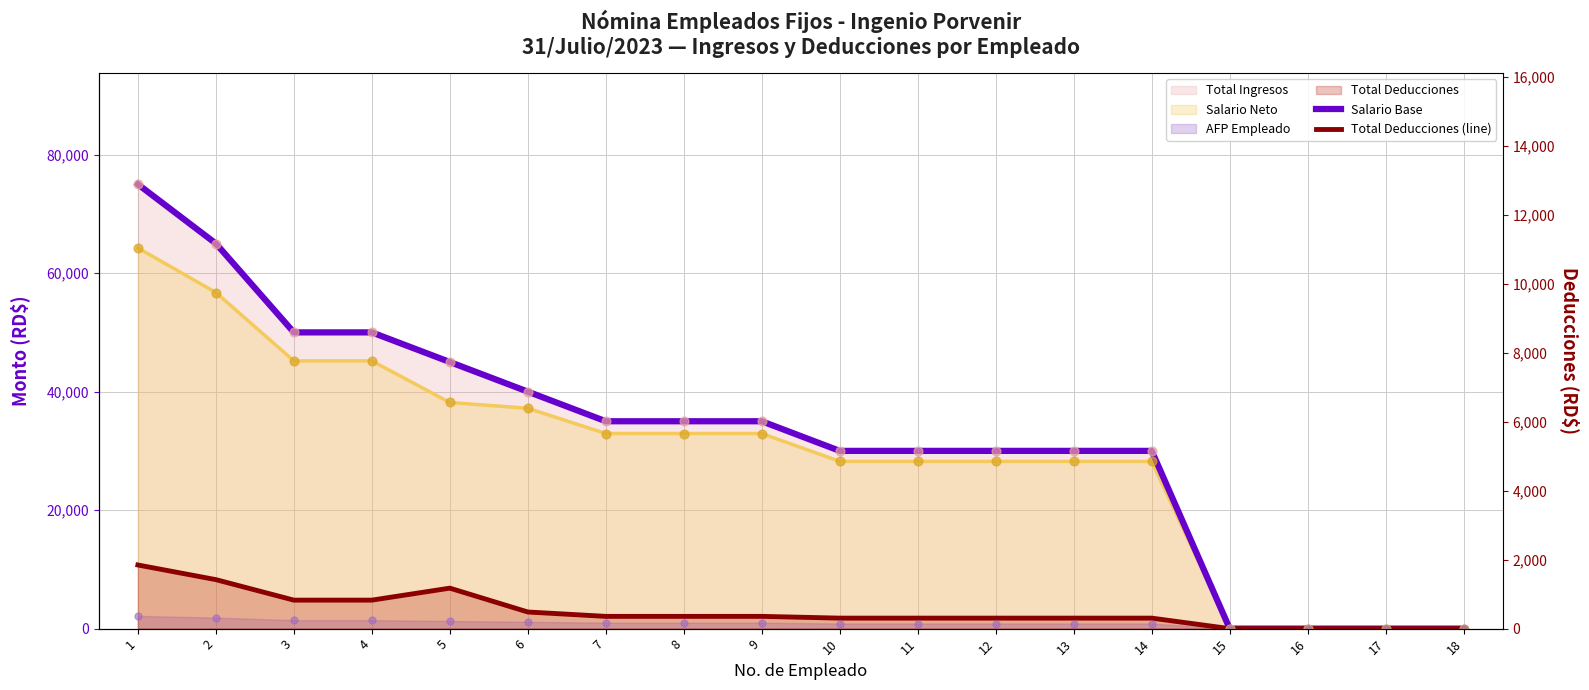

Which series reaches the minimum Y coordinate?

Salario Base